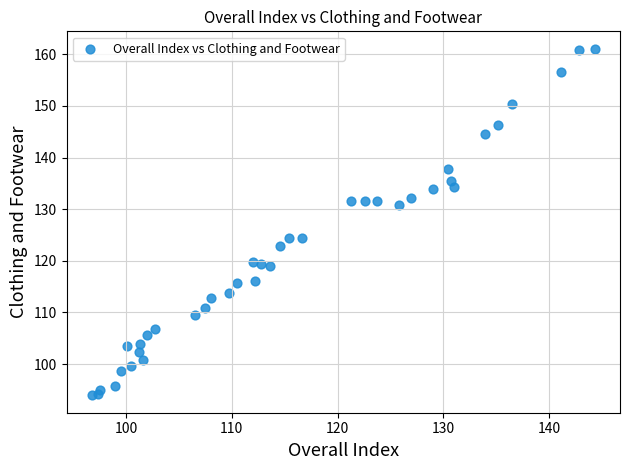

What is the range of Y values (max minus min)?

67.2